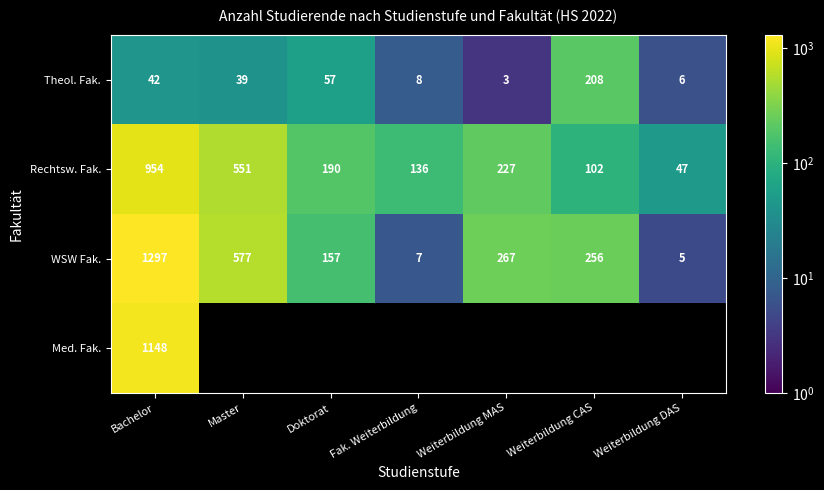

Is the value of Med. Fak. at Bachelor greater than the value of WSW Fak. at Master?

Yes